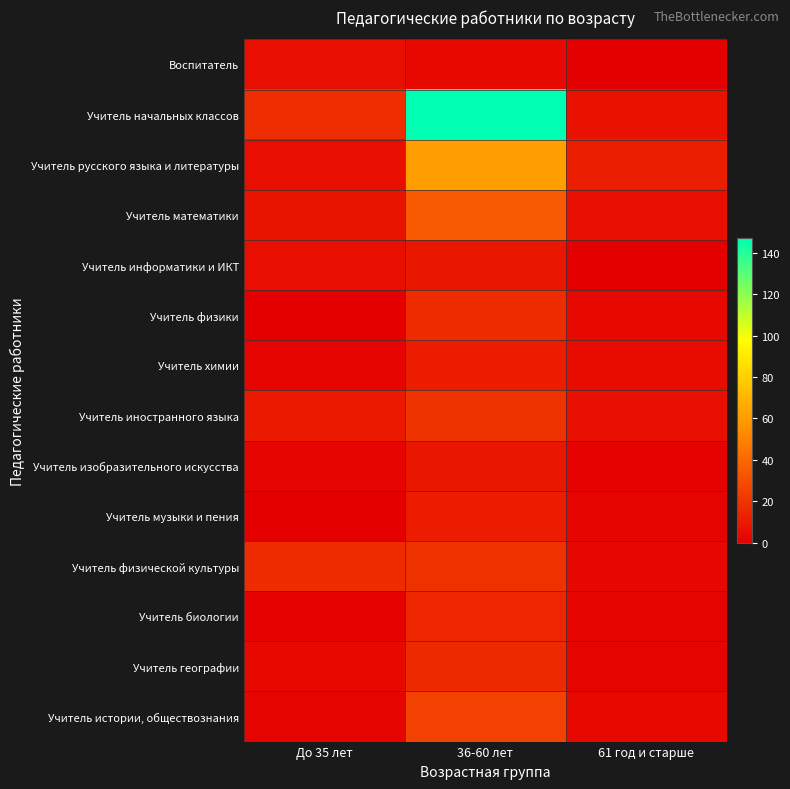

Which has a higher value, До 35 лет or 61 год и старше?

До 35 лет